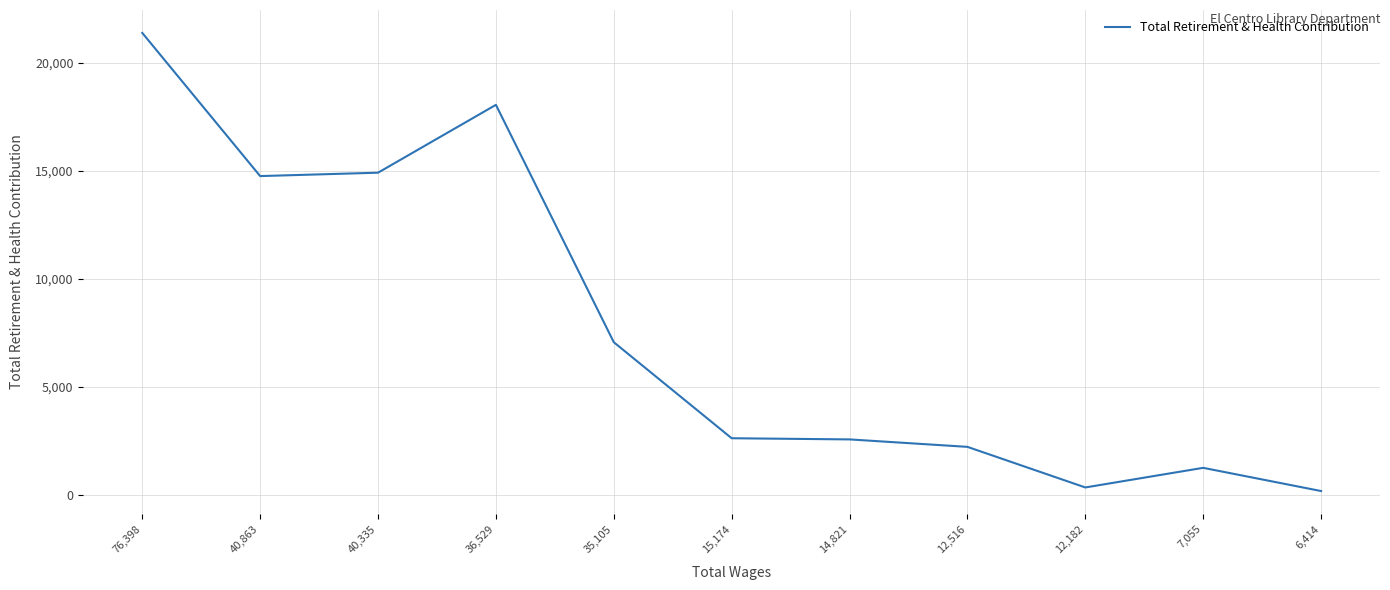

Which has a higher value, 7,055 or 40,335?

40,335